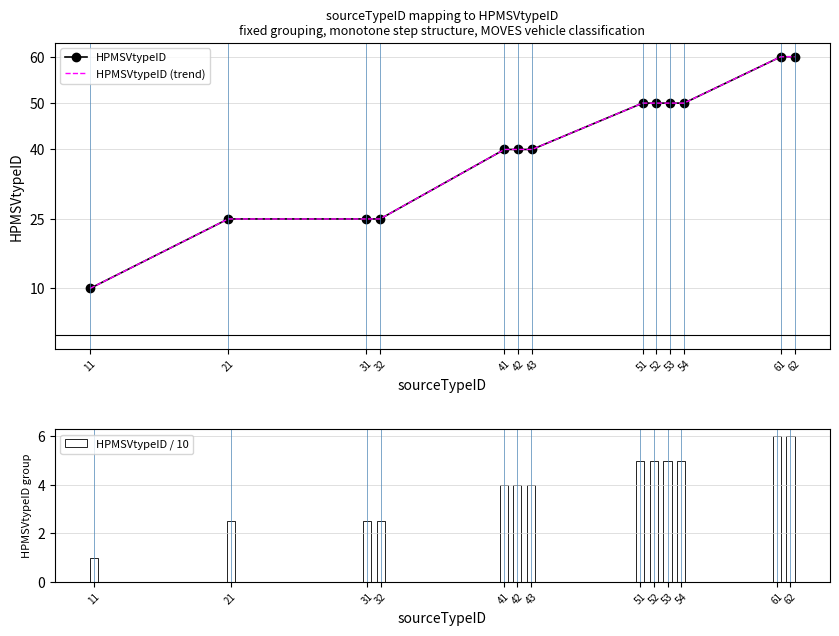

How many groups of bars are there?

13